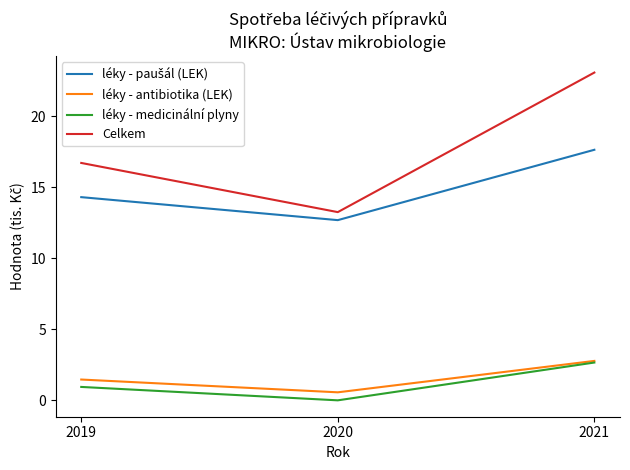

At which label is Celkem closest to 18?

2019